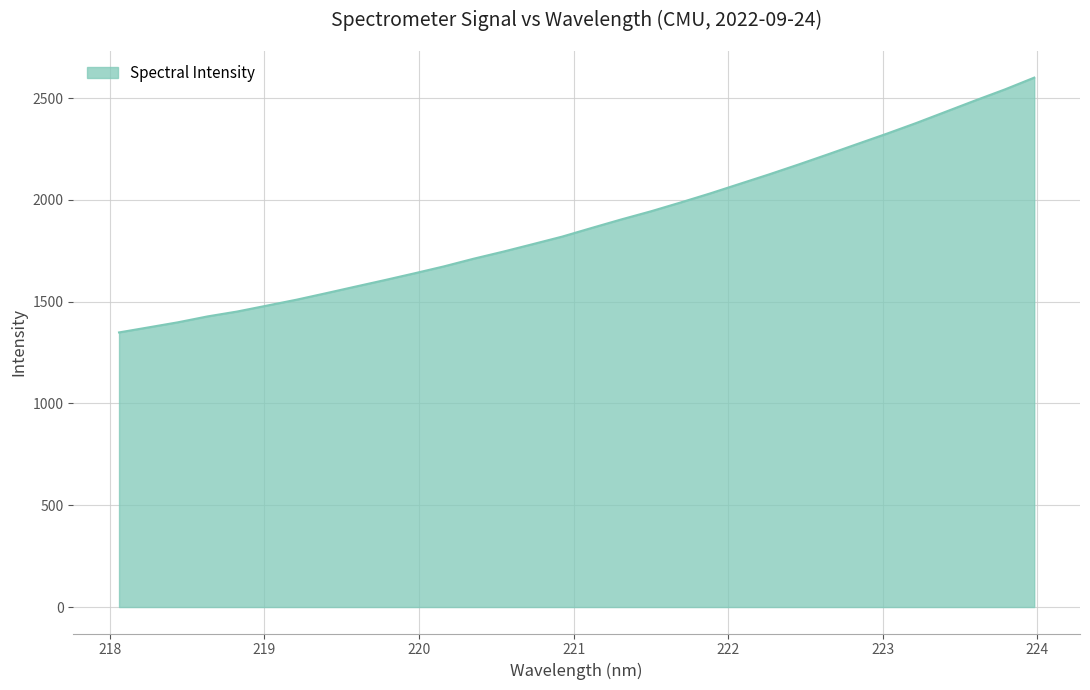

What is the smallest value displayed?

1348.9